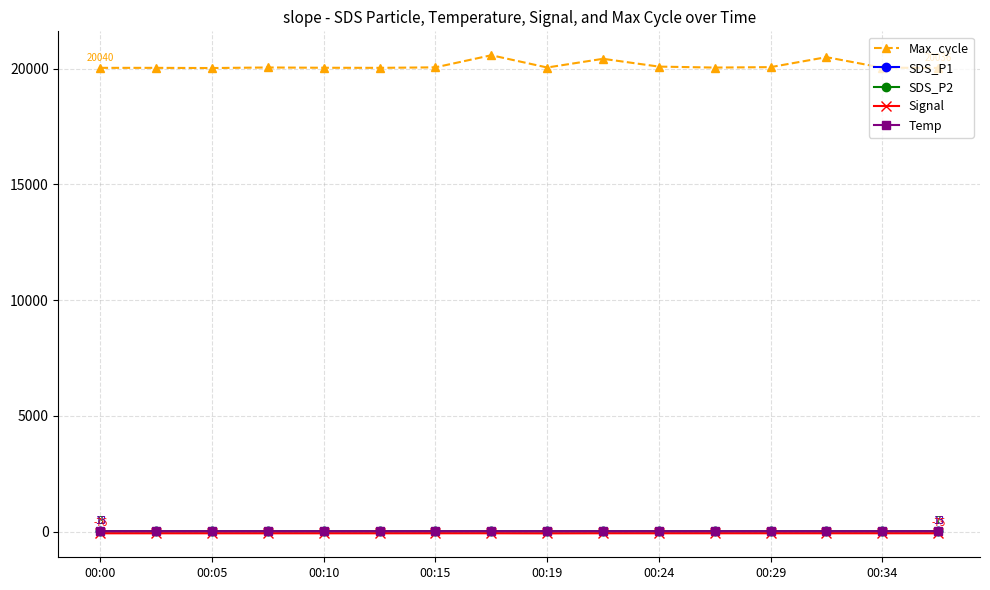

What is the value of the Max_cycle point at the 6th from the left?

20040.0